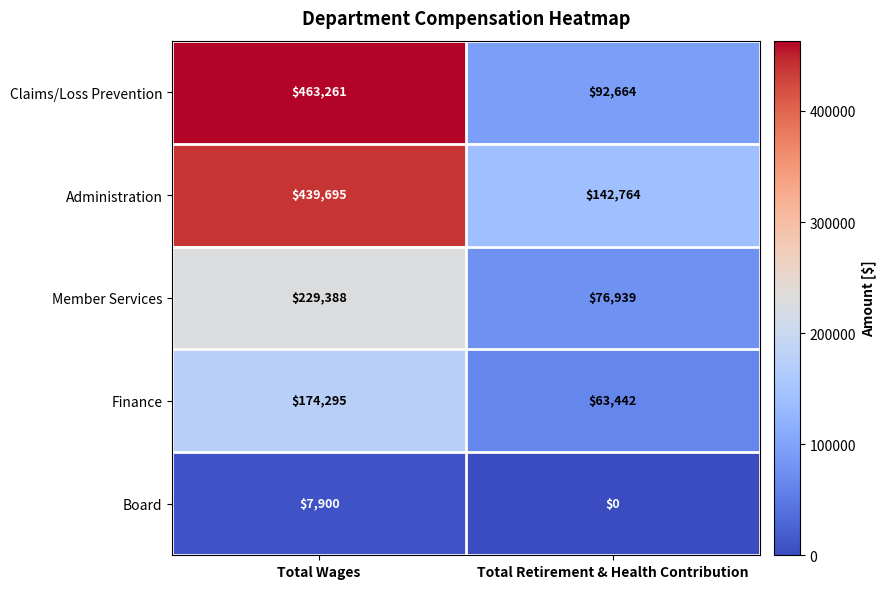

Which series has the widest spread of values?

Claims/Loss Prevention